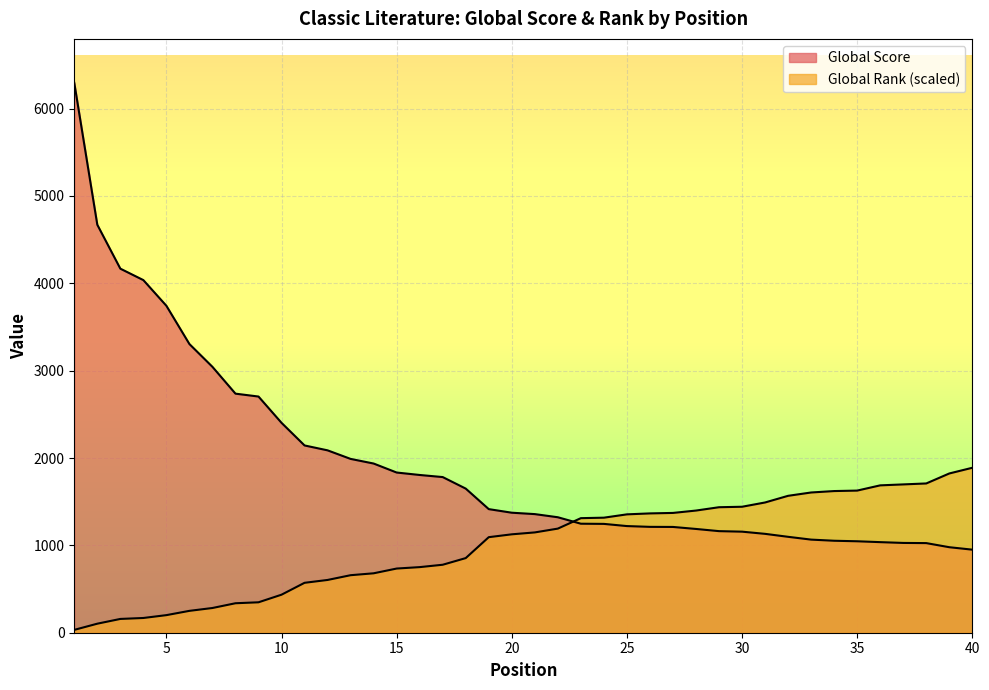

How many lines are shown in the chart?

2